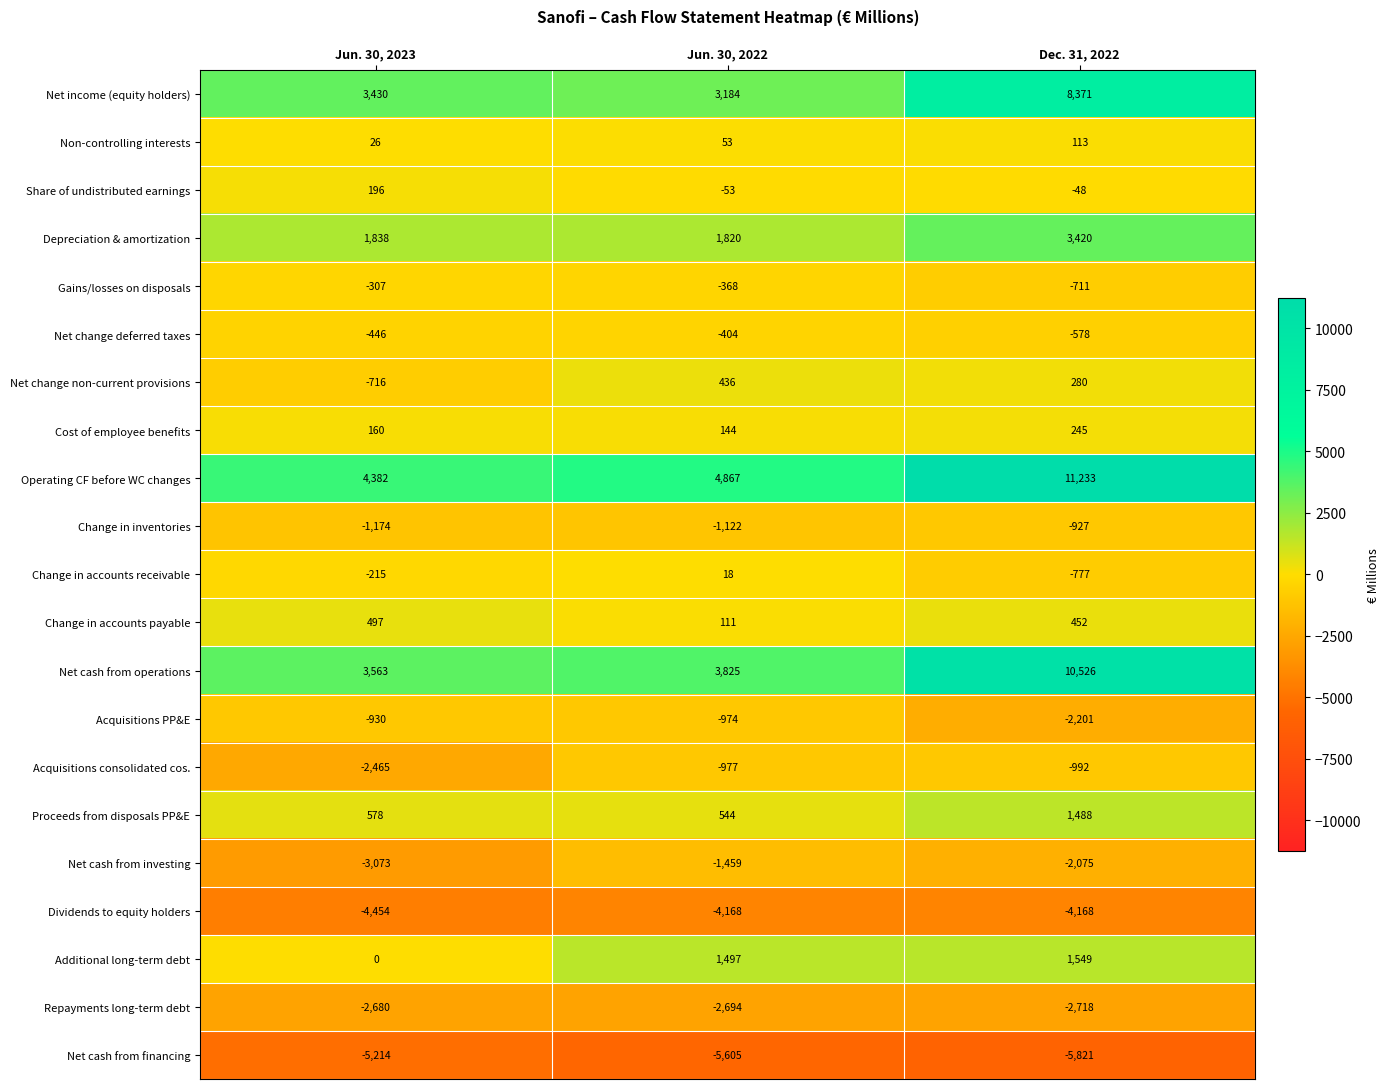

Is it true that Additional long-term debt equals 2110 at Jun. 30, 2022?

False